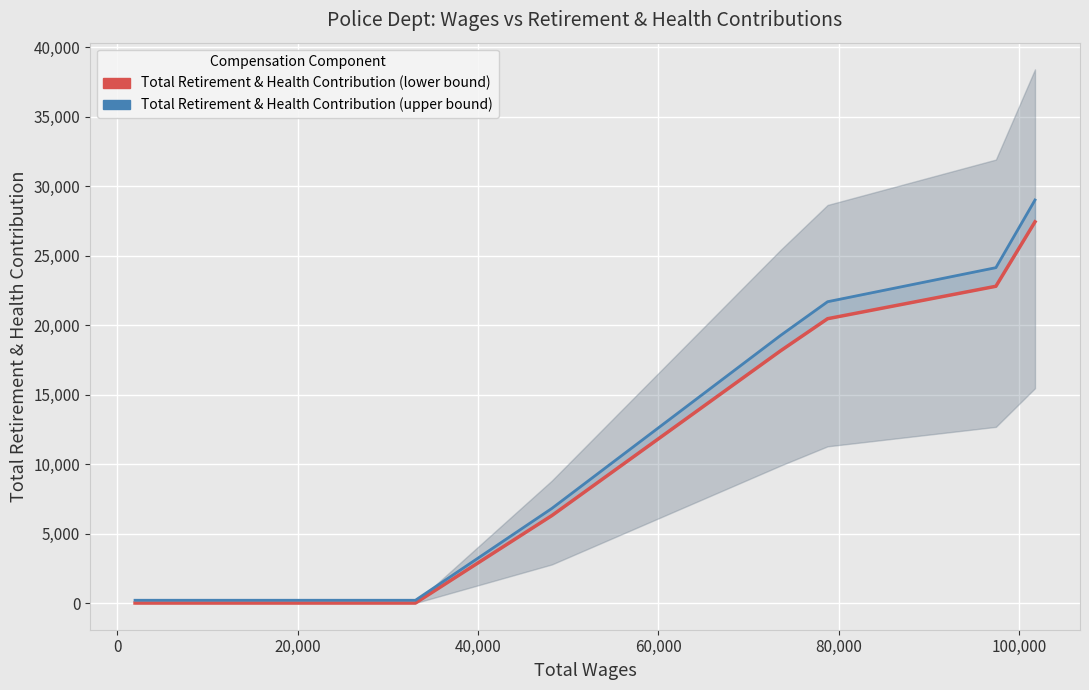

Is it true that Total Retirement & Health Contribution (upper bound) equals 200.0 at 20,000?

True